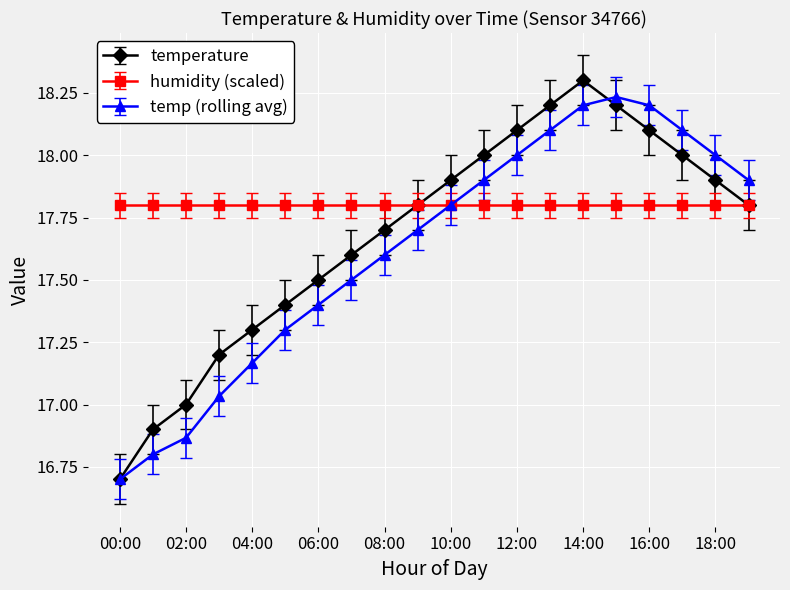

Which series has the largest total across all categories?

humidity (scaled)